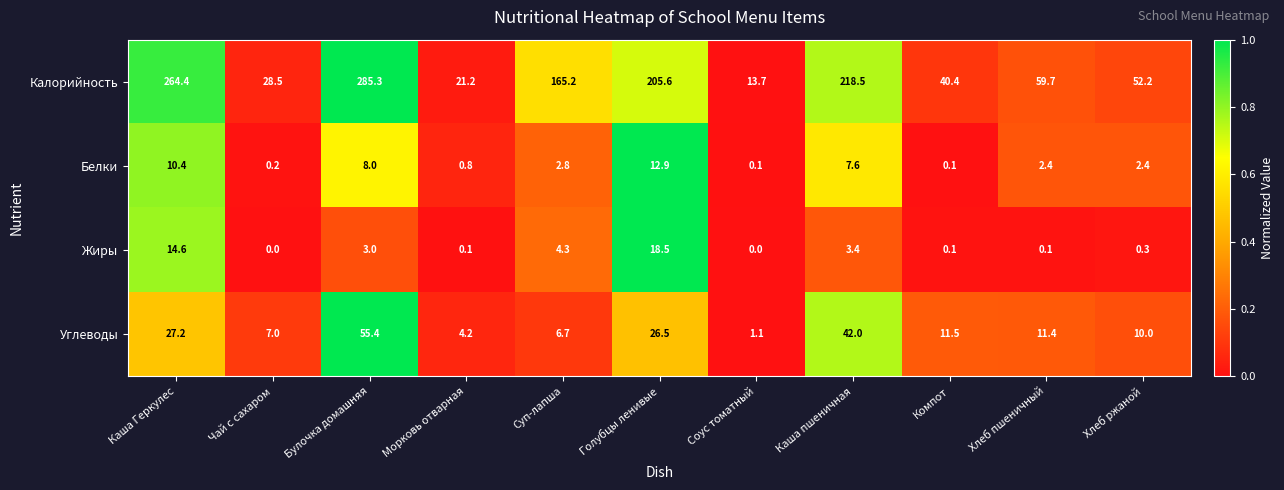

At how many categories does at least one series exceed 0?

11